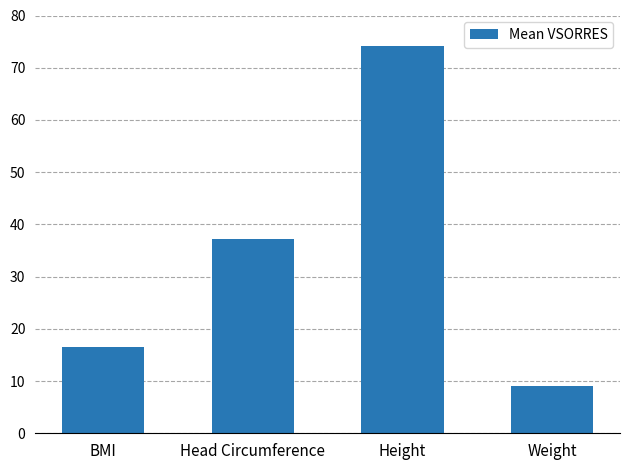

What is the greatest value displayed?

74.1